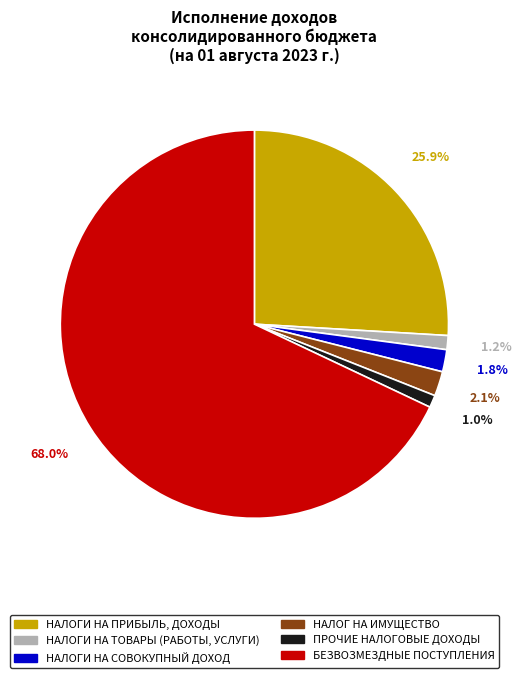

Between НАЛОГ НА ИМУЩЕСТВО and БЕЗВОЗМЕЗДНЫЕ ПОСТУПЛЕНИЯ, which is larger?

БЕЗВОЗМЕЗДНЫЕ ПОСТУПЛЕНИЯ